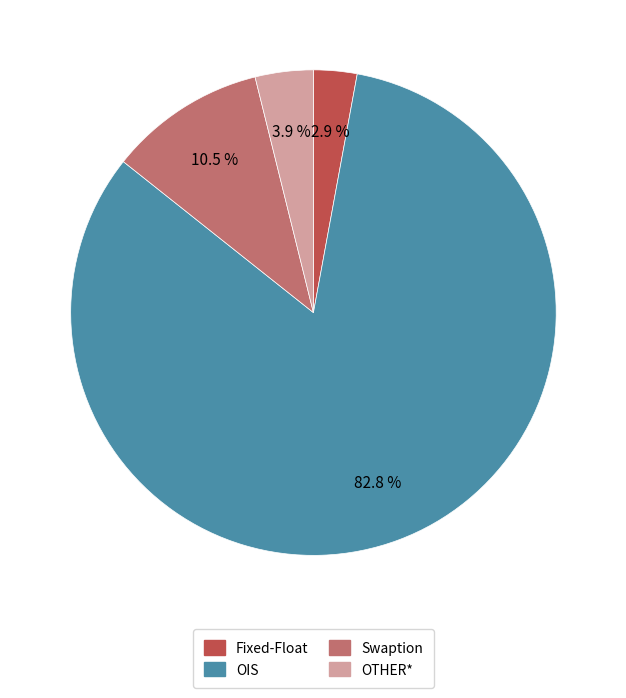

True or false: Fixed-Float accounts for 3% of the total.

True